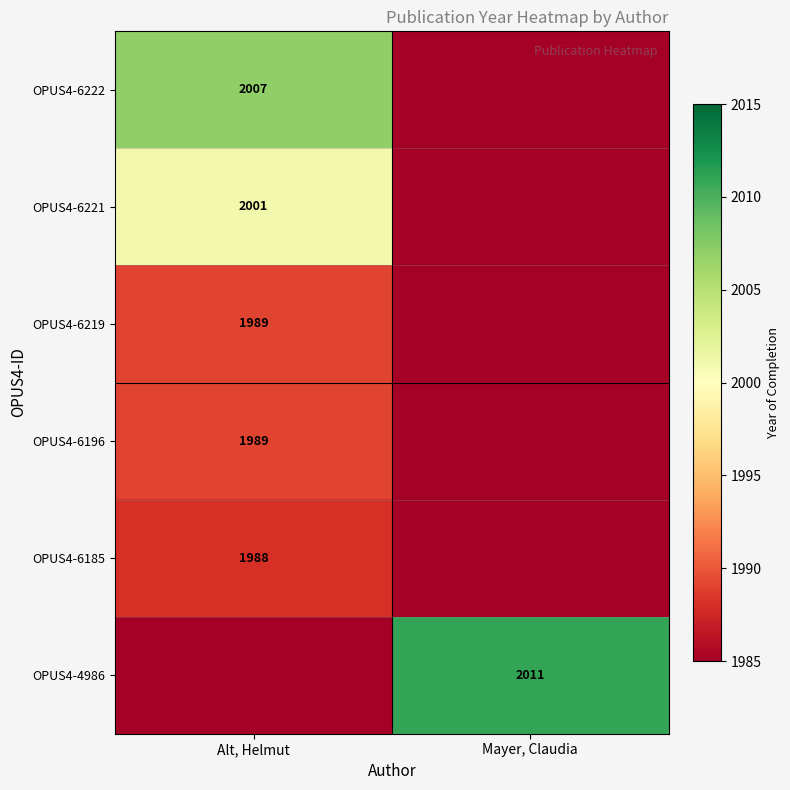

Is the value of OPUS4-6221 at Alt, Helmut greater than the value of OPUS4-6222 at Alt, Helmut?

No